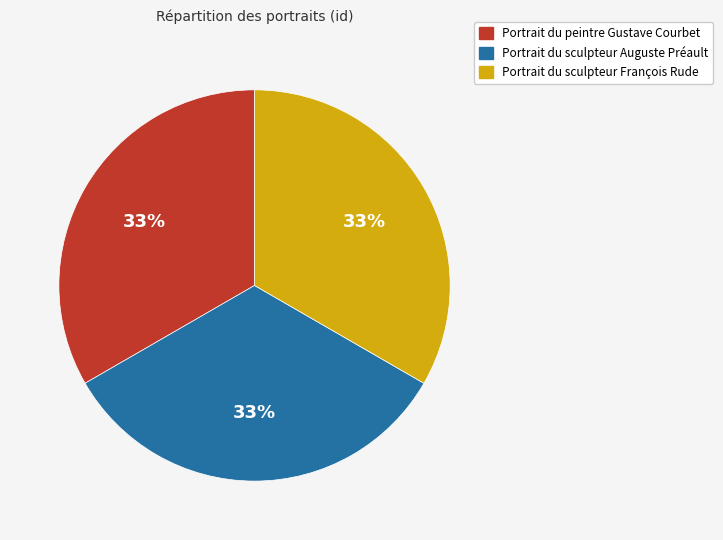

Does any single category account for the majority?

No